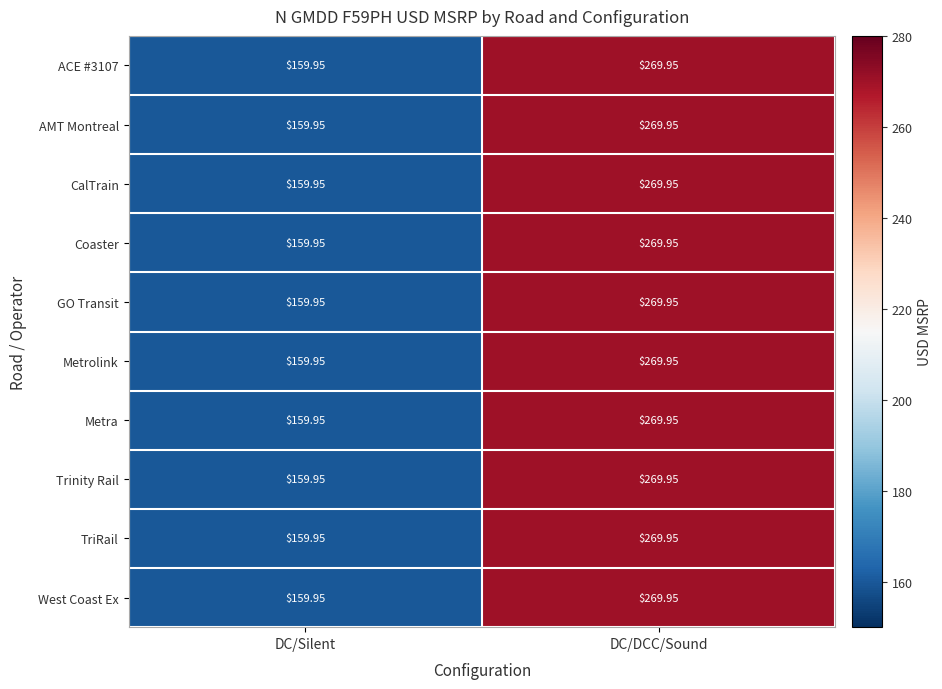

Which category has the lowest value across all series?

DC/Silent